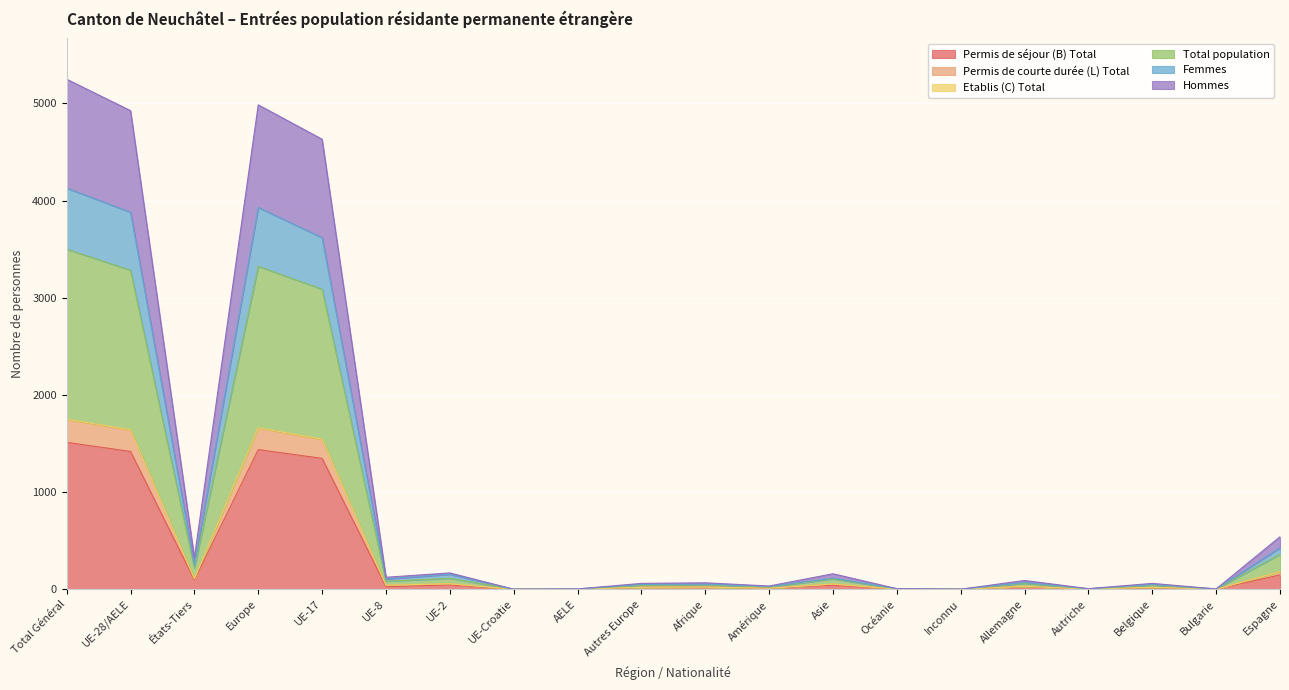

Is the value of Permis de courte durée (L) Total at UE-8 greater than the value of Total population at UE-Croatie?

Yes